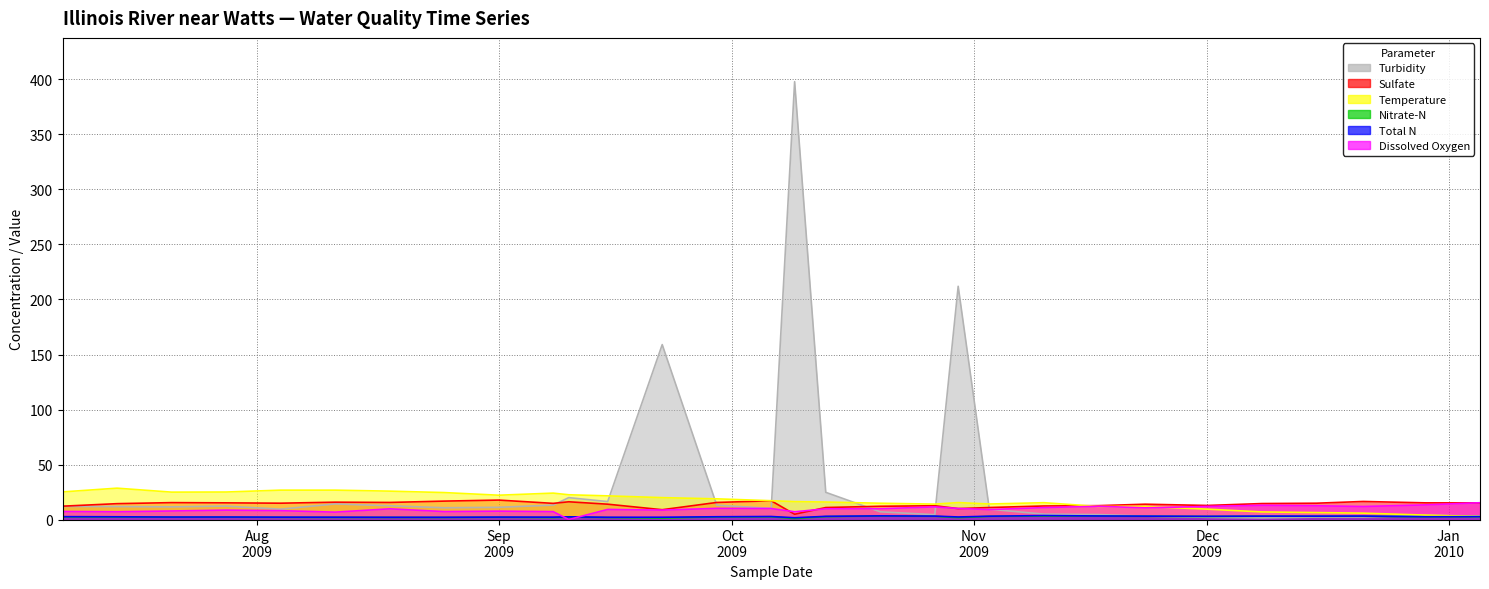

True or false: Total N has a value of 2.5 at 2009-07-14.

True